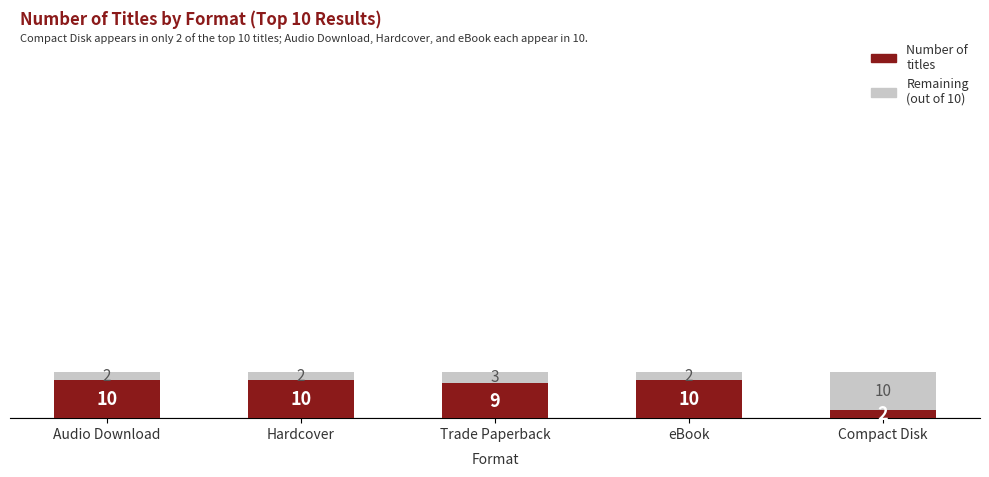

What is the total value across all series at Trade Paperback?

12